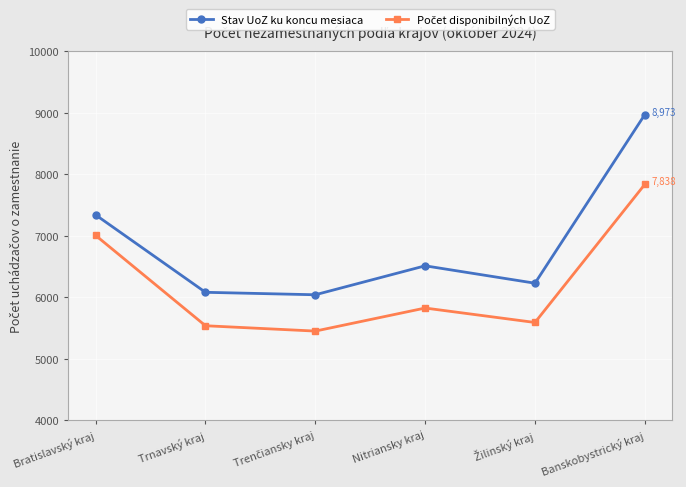

Which series has the largest range (max minus min)?

Stav UoZ ku koncu mesiaca